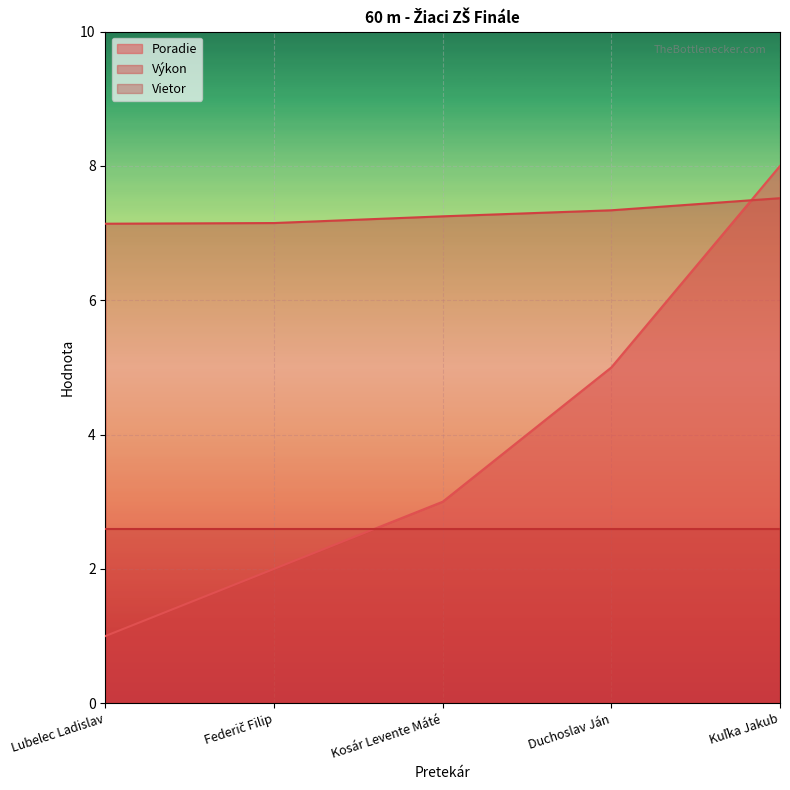

What is the label of the 3rd point from the right?

Kosár Levente Máté